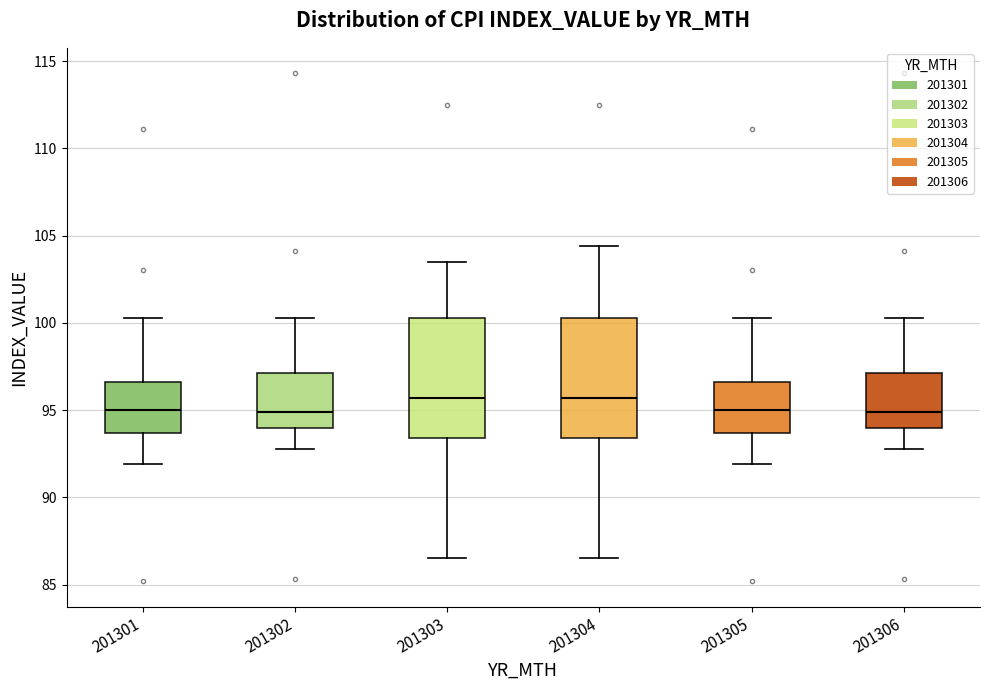

Reading left to right, read every box against the y-axis: the position of its median line, the range the box covers, and the ends of its whiskers. The values are not printed on the chart, so give them approximately, as read against the axis.

201301: median 95.0, box 93.5 to 96.5, whiskers 92.0 to 100.5
201302: median 95.0, box 94.0 to 97.0, whiskers 93.0 to 100.5
201303: median 95.5, box 93.5 to 100.5, whiskers 86.5 to 103.5
201304: median 95.5, box 93.5 to 100.5, whiskers 86.5 to 104.5
201305: median 95.0, box 93.5 to 96.5, whiskers 92.0 to 100.5
201306: median 95.0, box 94.0 to 97.0, whiskers 93.0 to 100.5